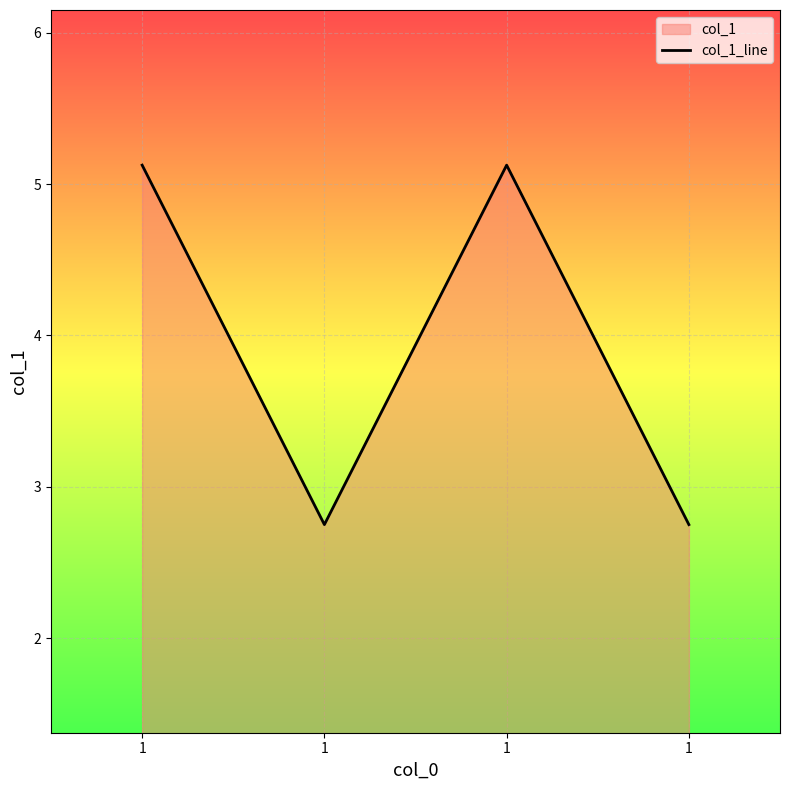

Reading left to right, what are all the values shown in this chart?

1=5.1	1=2.8	1=5.1	1=2.8